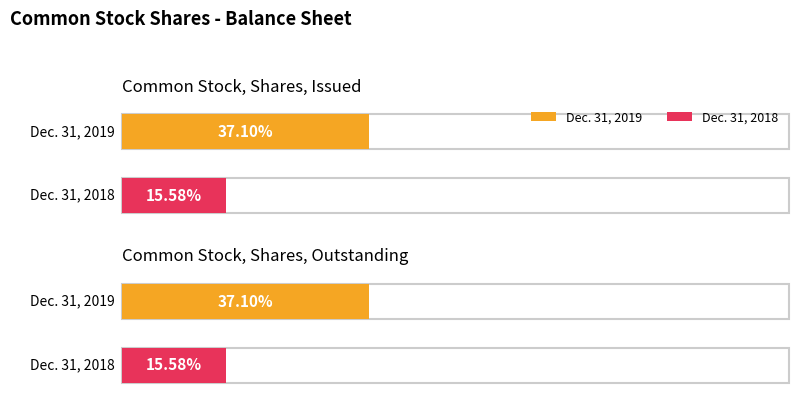

Reading right to left, what are all the values shown in this chart?

Dec. 31, 2019: Common Stock, Shares, Outstanding=37099352	Common Stock, Shares, Issued=37099352
Dec. 31, 2018: Common Stock, Shares, Outstanding=15575682	Common Stock, Shares, Issued=15575682